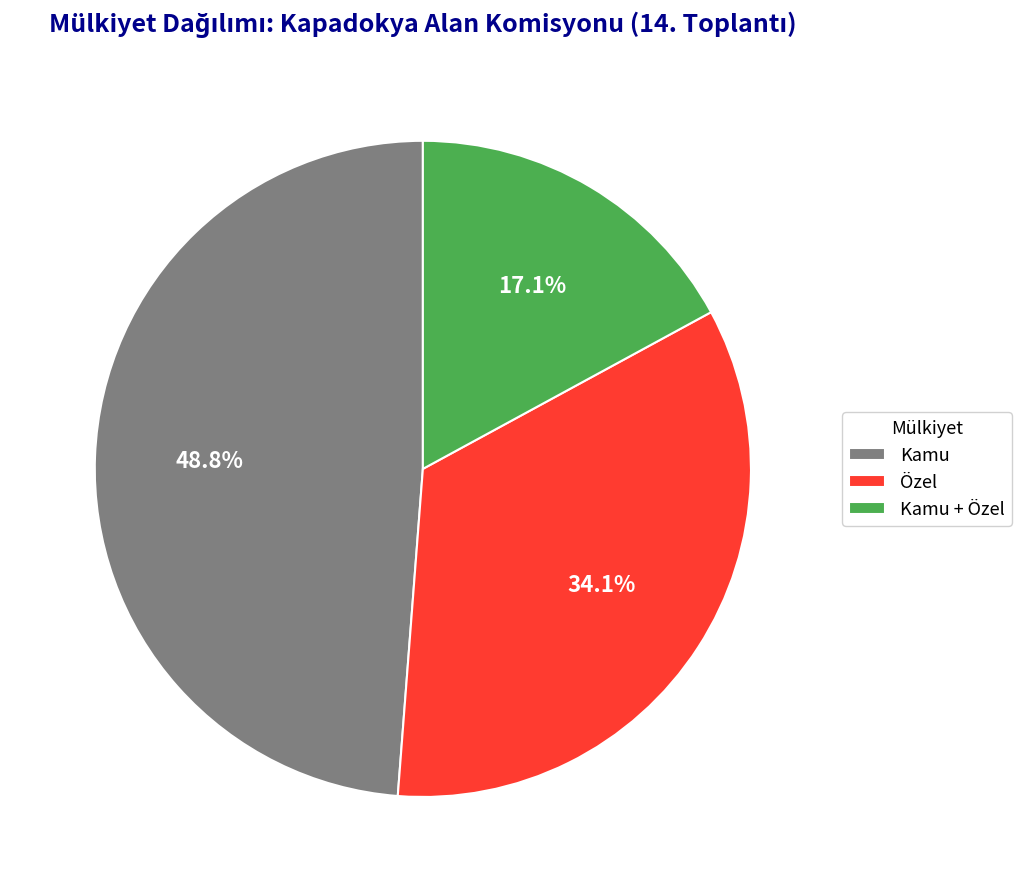

What is the largest slice in the pie chart?

Kamu